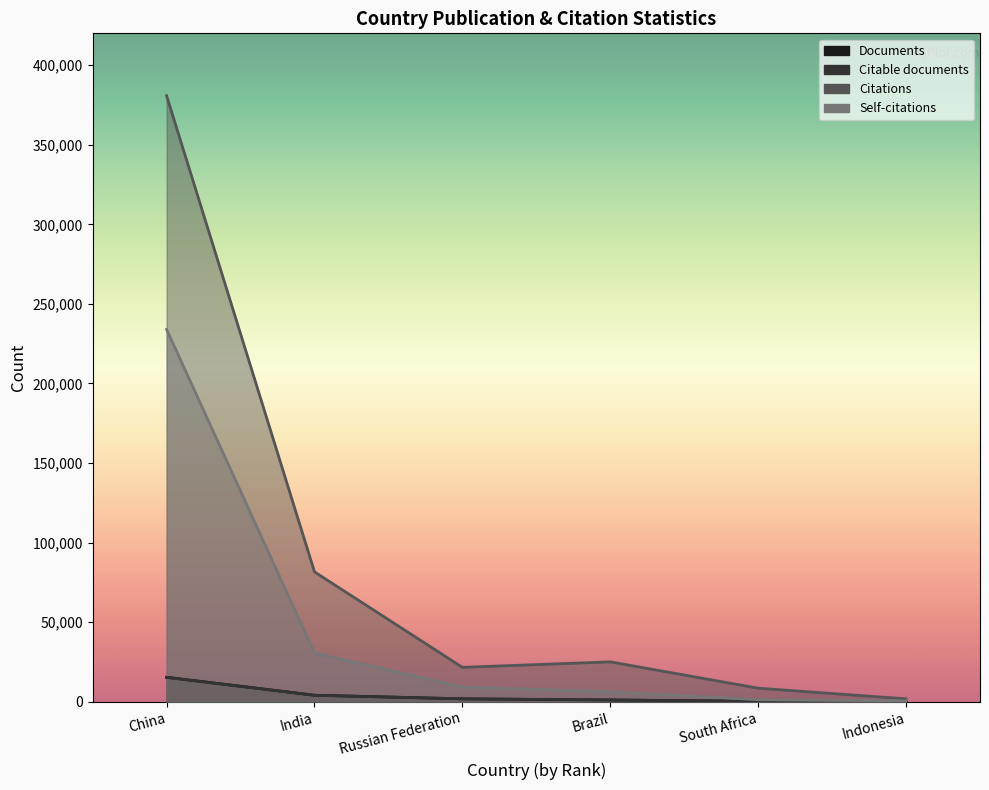

What is the label of the 2nd point from the left?

India